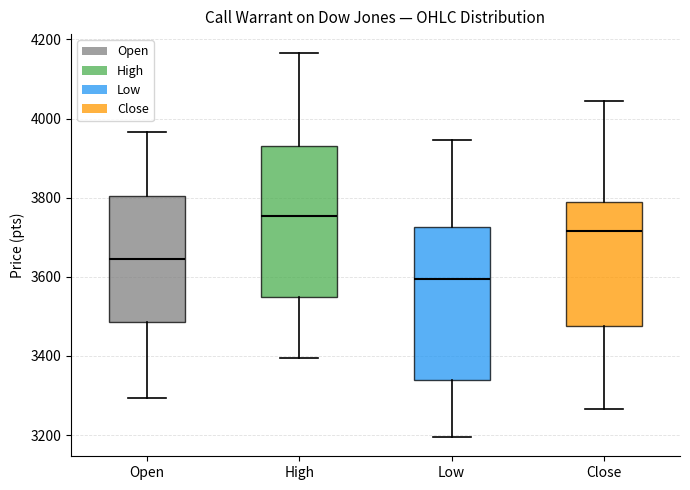

Reading left to right, read every box against the y-axis: the position of its median line, the range the box covers, and the ends of its whiskers. The values are not printed on the chart, so give them approximately, as read against the axis.

Open: median 3640, box 3480 to 3800, whiskers 3300 to 3960
High: median 3760, box 3560 to 3940, whiskers 3400 to 4160
Low: median 3600, box 3340 to 3720, whiskers 3200 to 3940
Close: median 3720, box 3480 to 3800, whiskers 3260 to 4040